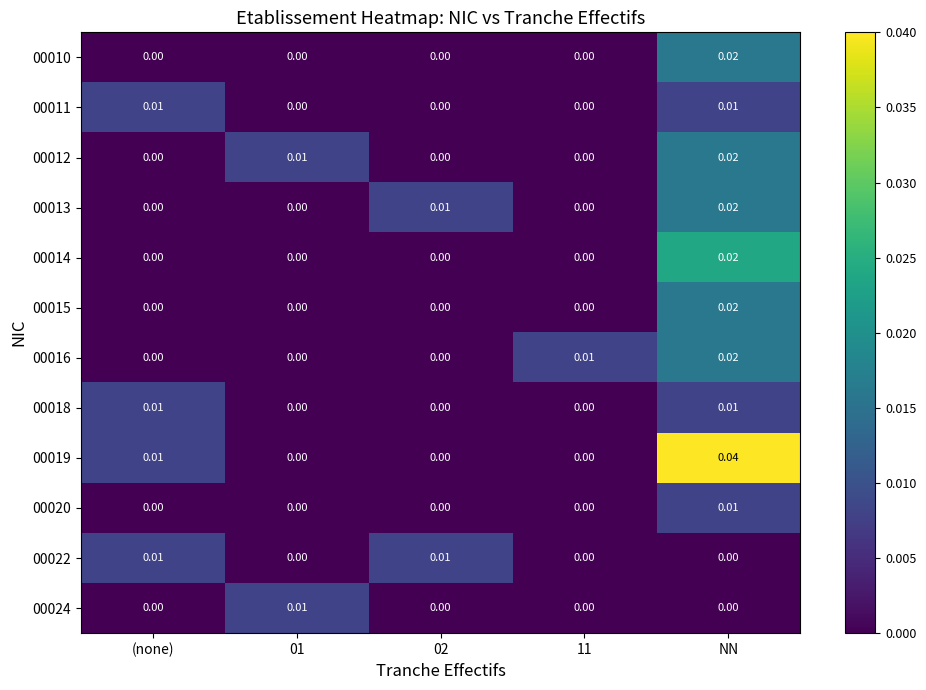

At which category is the sum across all series the highest?

NN